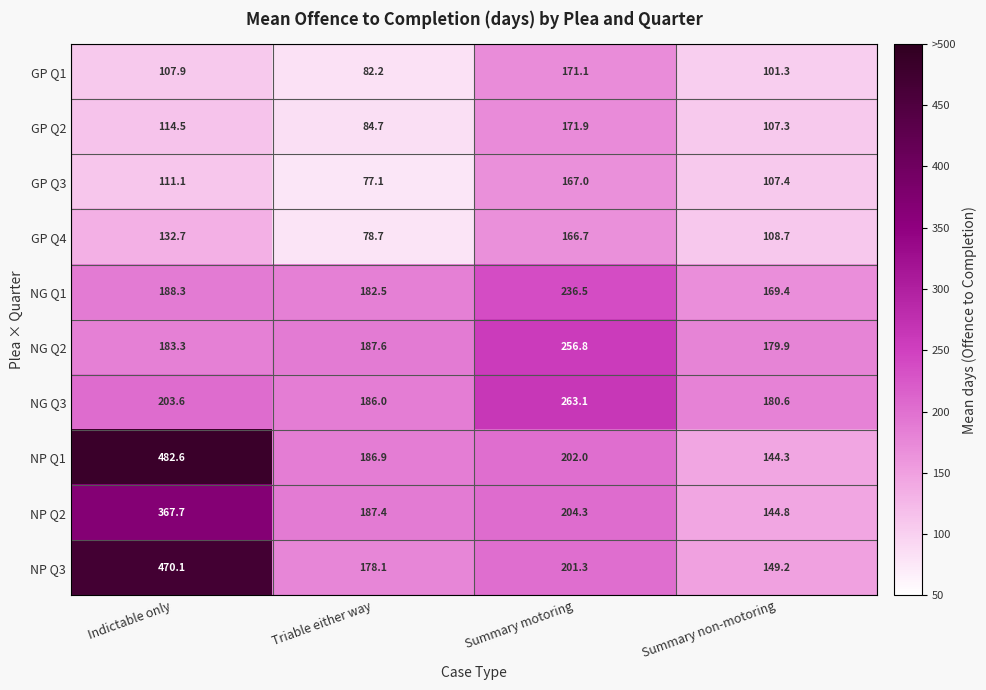

What is the sum of the NG Q2 values at Summary non-motoring and Triable either way?

367.5